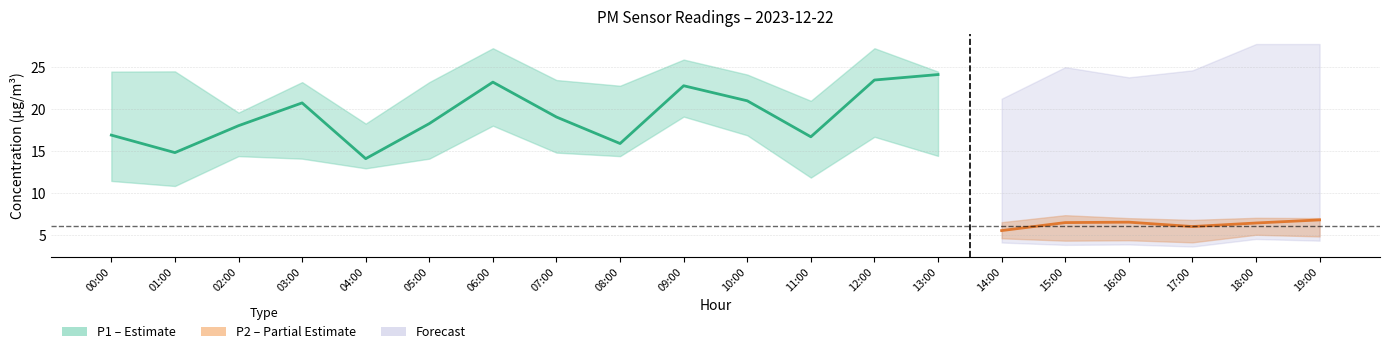

Which has a higher value, 04:00 or 06:00?

06:00